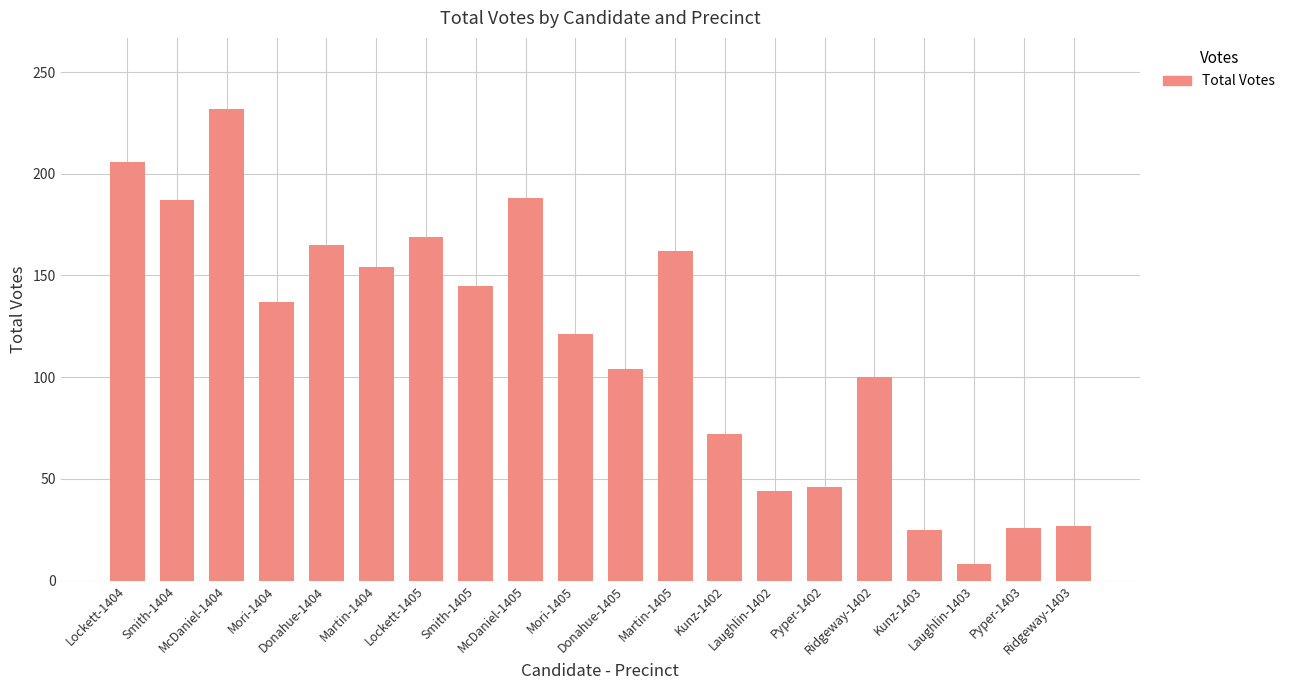

What is the difference between the maximum and minimum values?

224